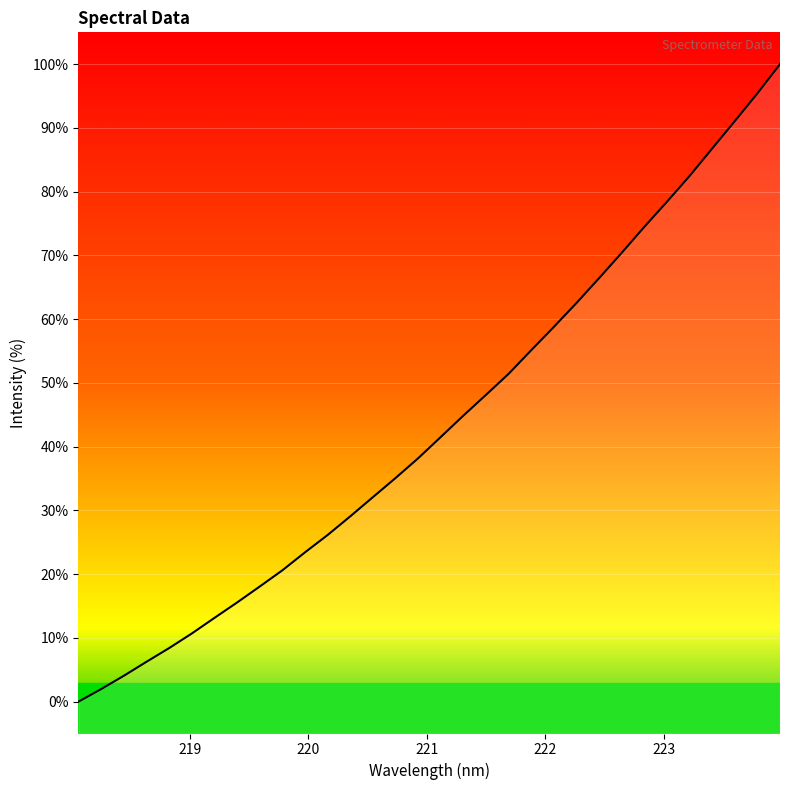

What is the greatest value displayed?

100.0